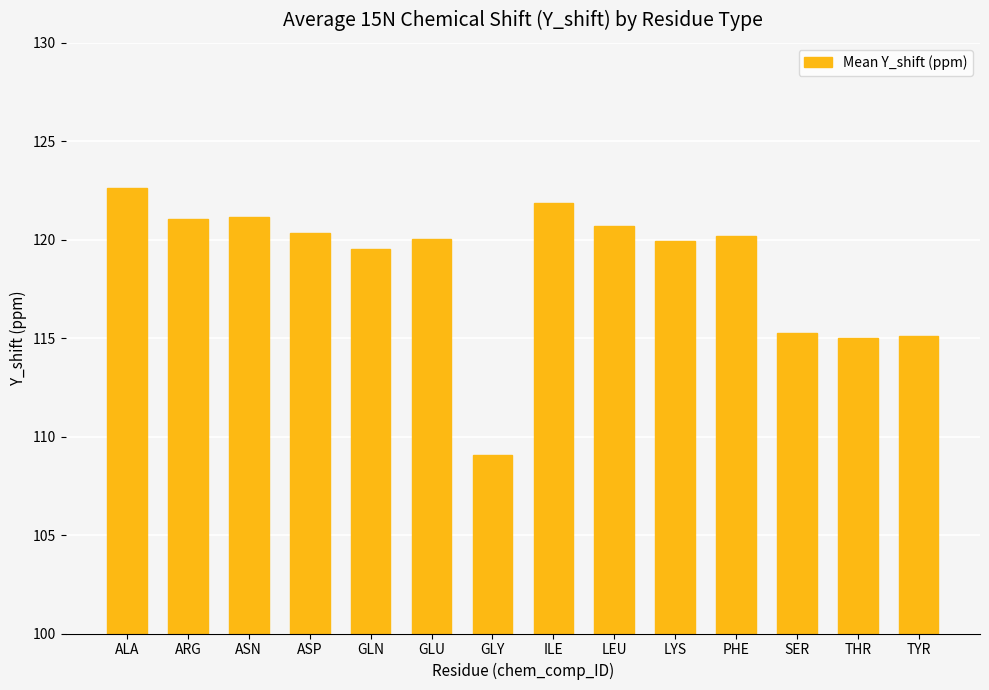

What is the average value?

118.7